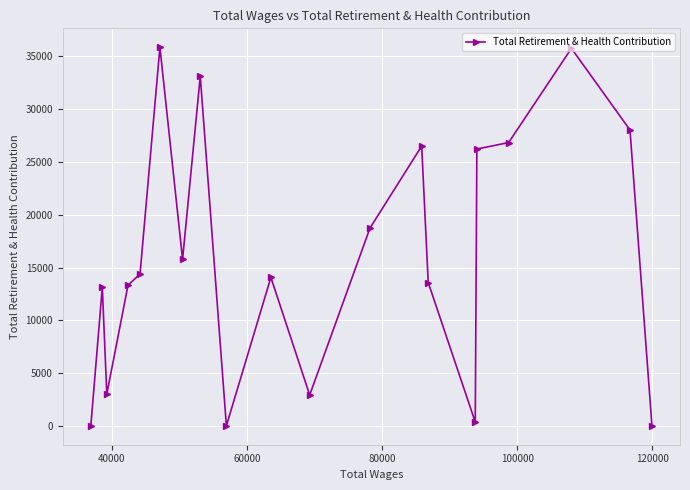

How many interior local valleys (lower than both neighbors) does the data have?

5